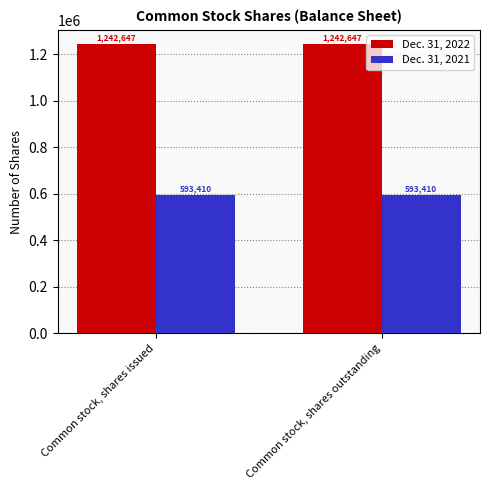

Which series has the largest total across all categories?

Dec. 31, 2022